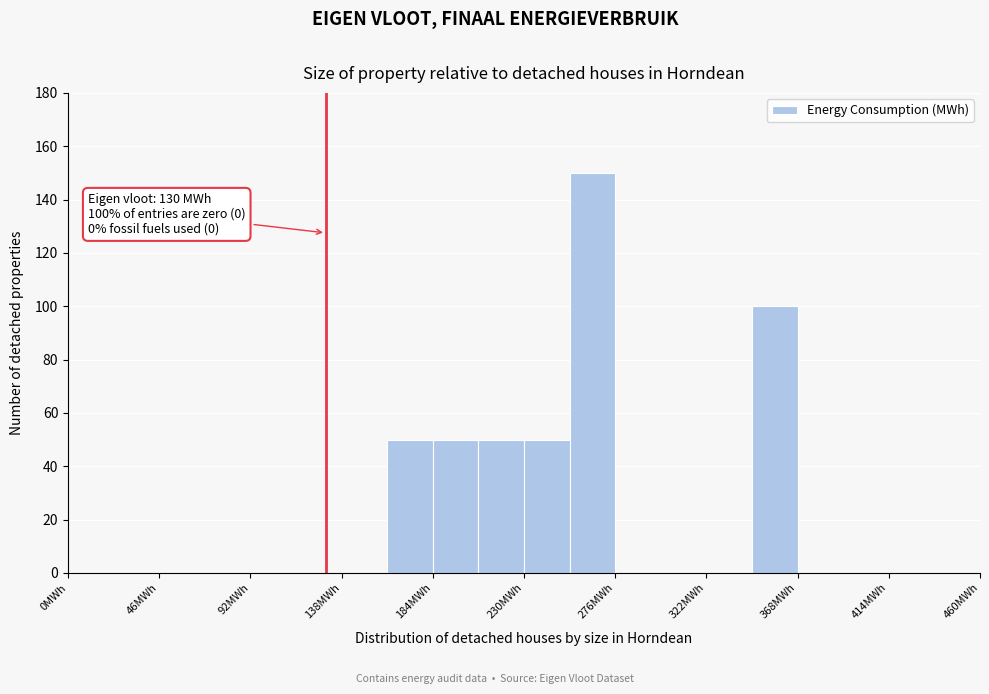

Which range on the x-axis has the tallest bar?

253 to 276